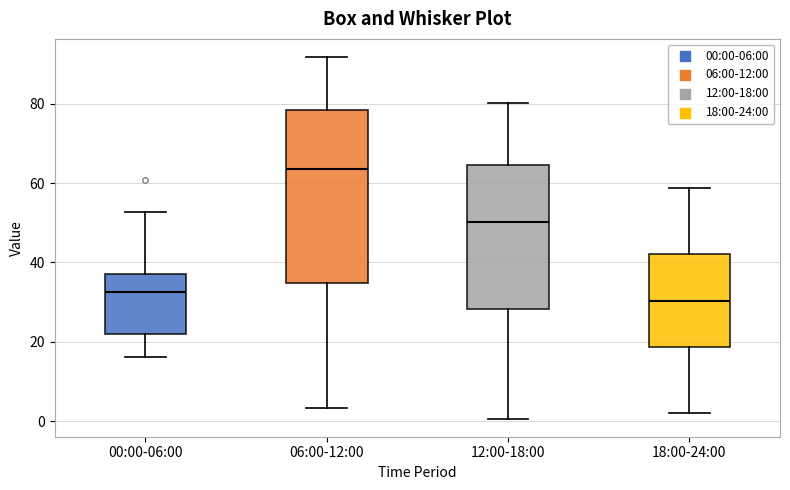

Which box is the tallest, from its lower edge to its upper edge?

06:00-12:00